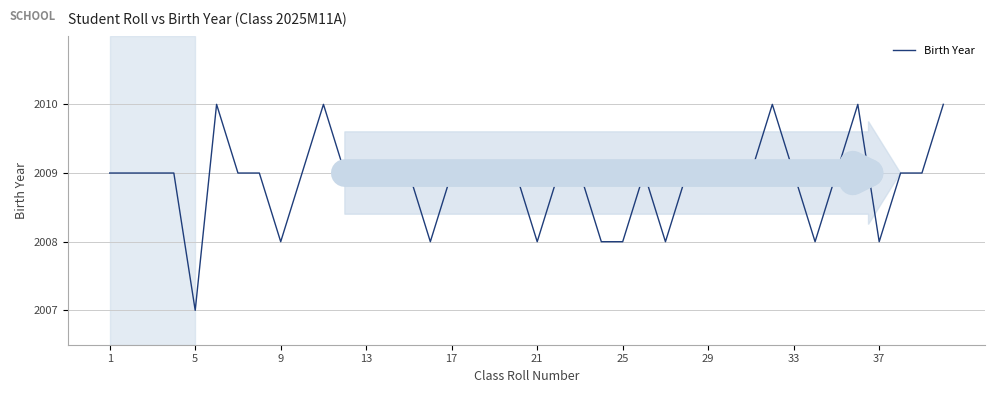

What is the maximum value shown in the chart?

2010